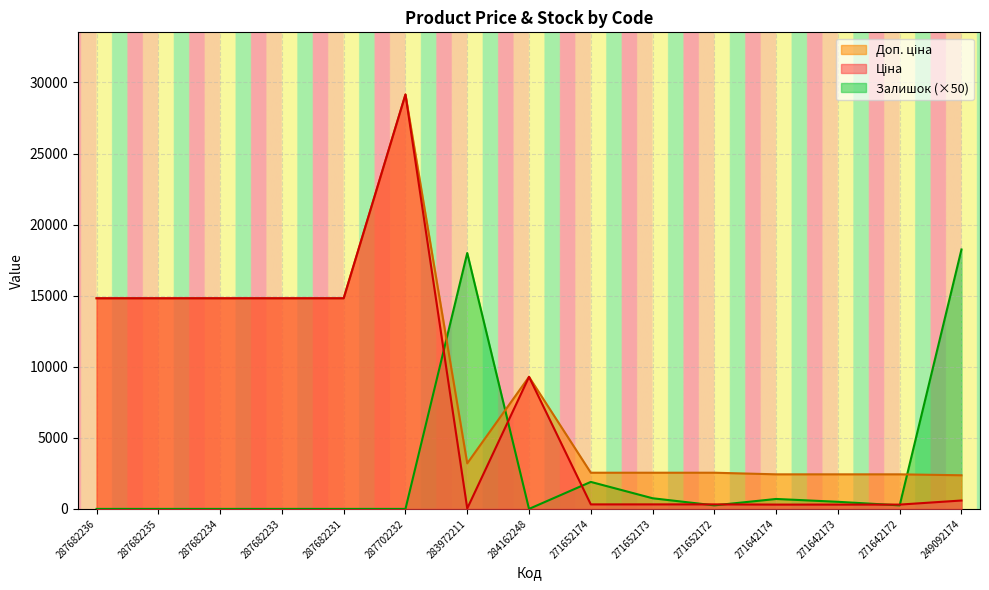

What is the sum of all Залишок values?

40600.0